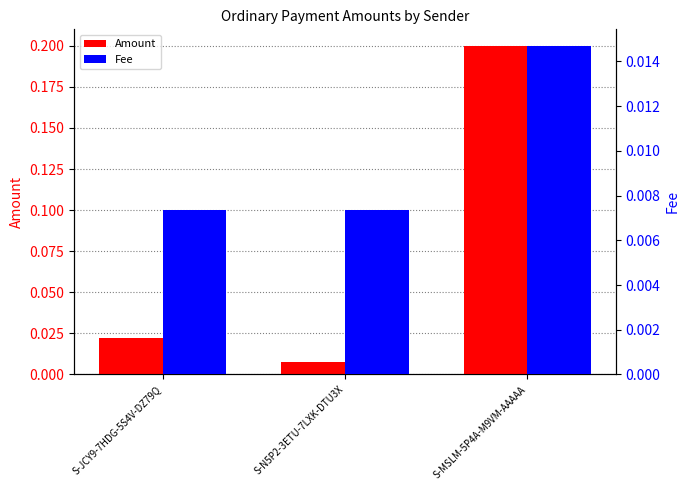

Where is Fee nearest to the value 0?

S-JCY9-7HDG-5S4V-DZ79Q